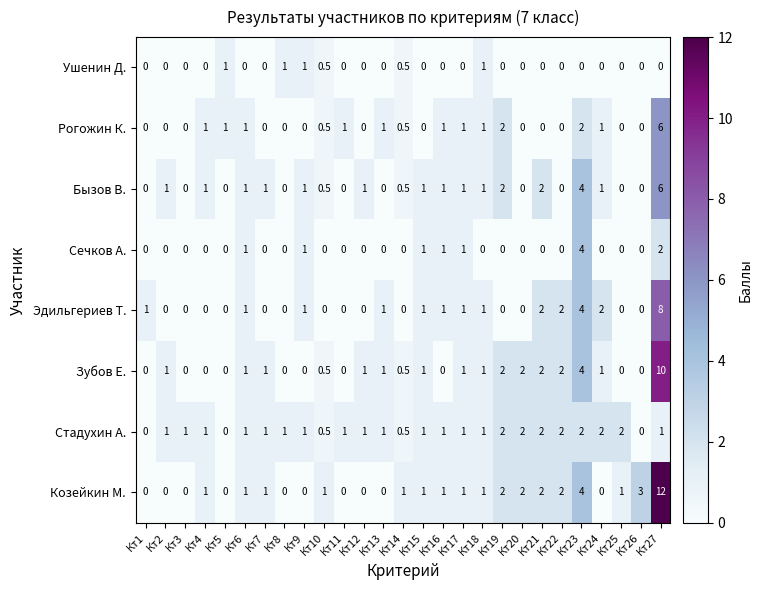

What is the difference between the highest and lowest values at Кт12?

1.0